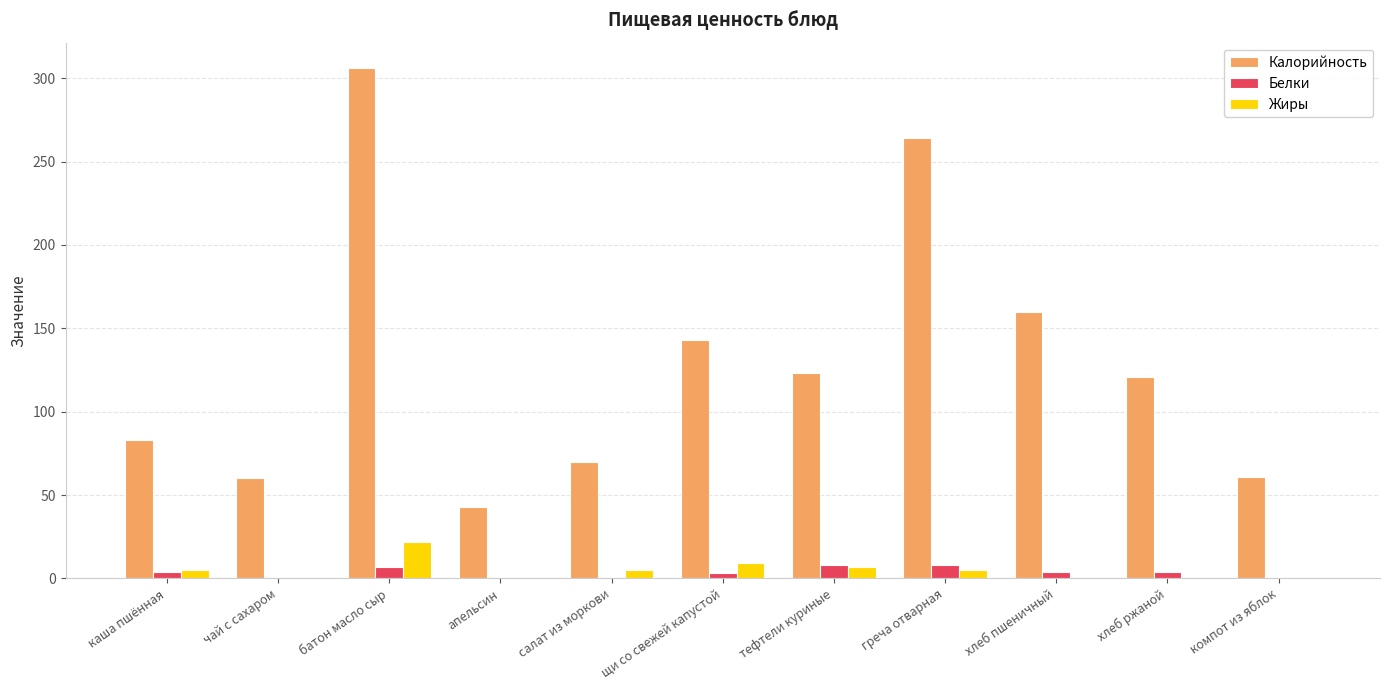

What is the sum of all Жиры values?

53